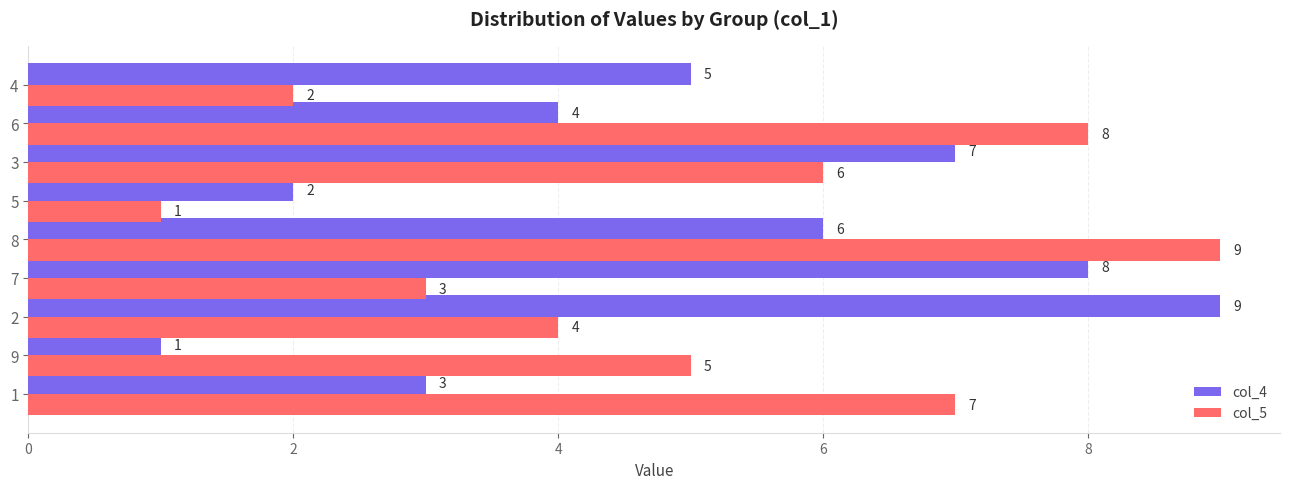

Is the value of col_4 at 5 greater than the value of col_5 at 5?

Yes